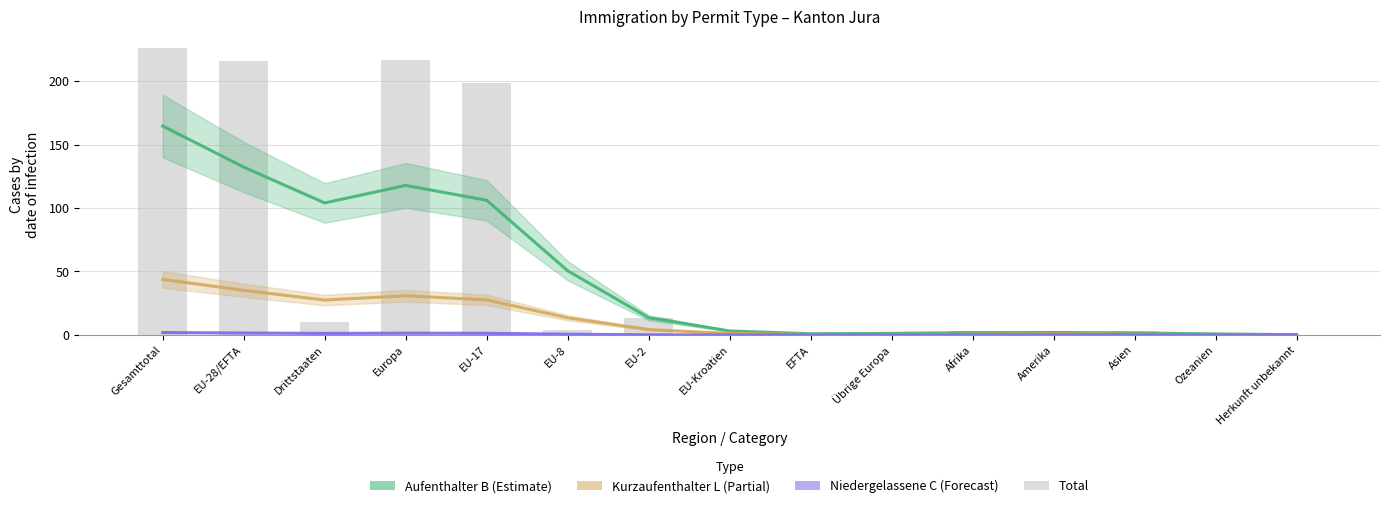

The value at Herkunft unbekannt is 0. True or false?

True